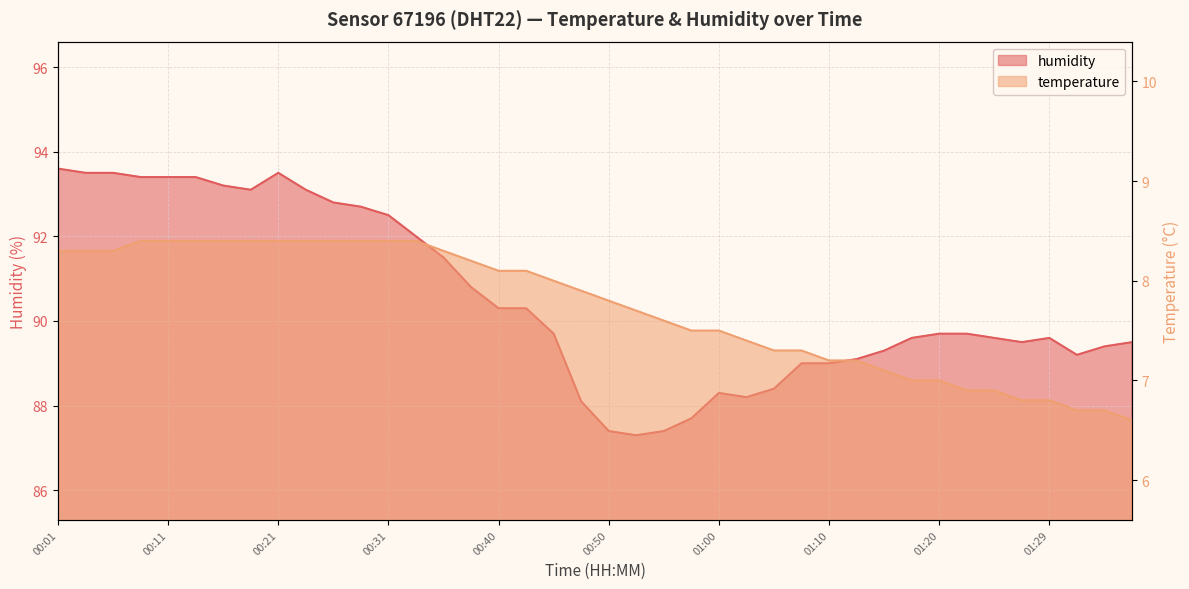

What is the average value of the temperature series?

7.7